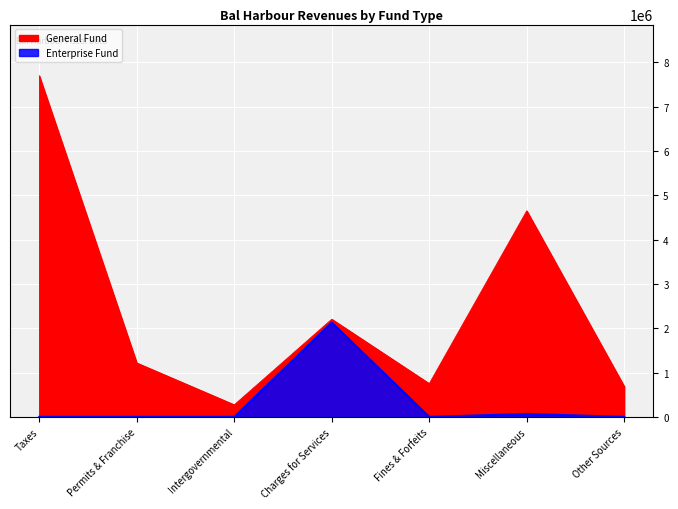

Reading left to right, list all the values displayed in this chart.

General: Taxes=7696390	Permits & Franchise=1216687	Intergovernmental=272492	Charges for Services=2203639	Fines & Forfeits=750151	Miscellaneous=4648554	Other Sources=686647
Enterprise: Taxes=0	Permits & Franchise=0	Intergovernmental=0	Charges for Services=2127072	Fines & Forfeits=0	Miscellaneous=66157	Other Sources=0